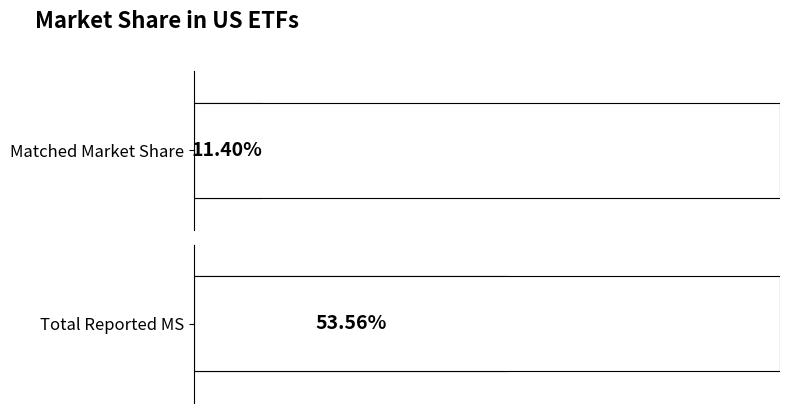

True or false: Matched Market Share has a value of 0.1 at 2024-08.

True